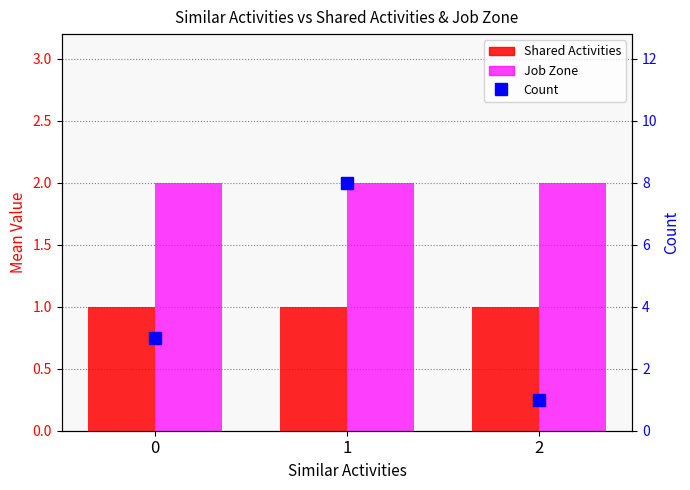

Rank the series at 0 from highest to lowest value.

Count, Job Zone, Shared Activities